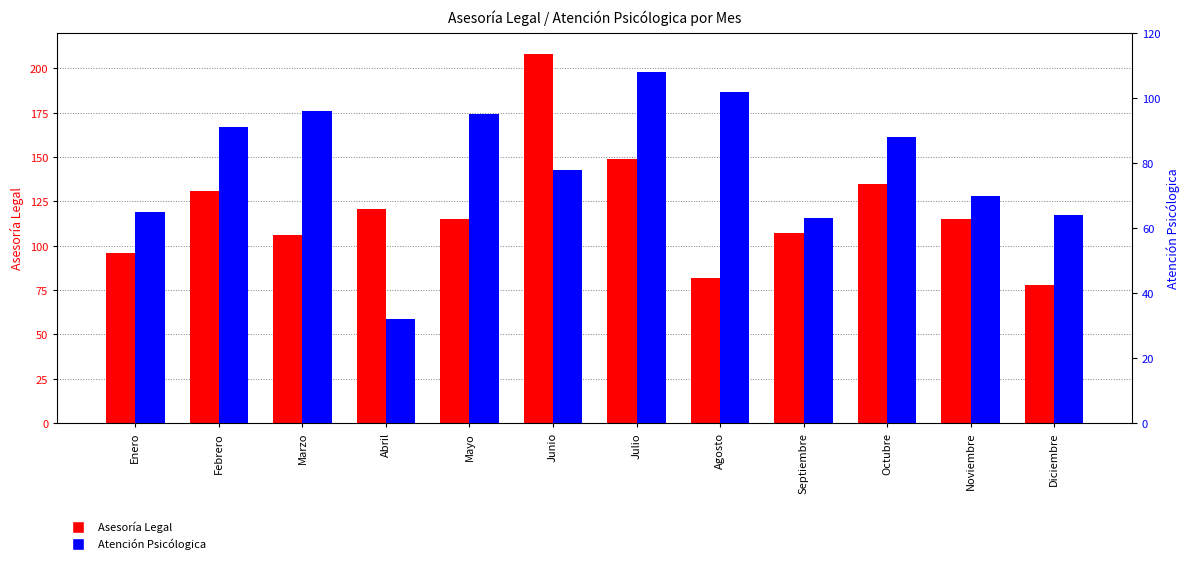

True or false: Atención Psicólogica has a value of 95 at Mayo.

True